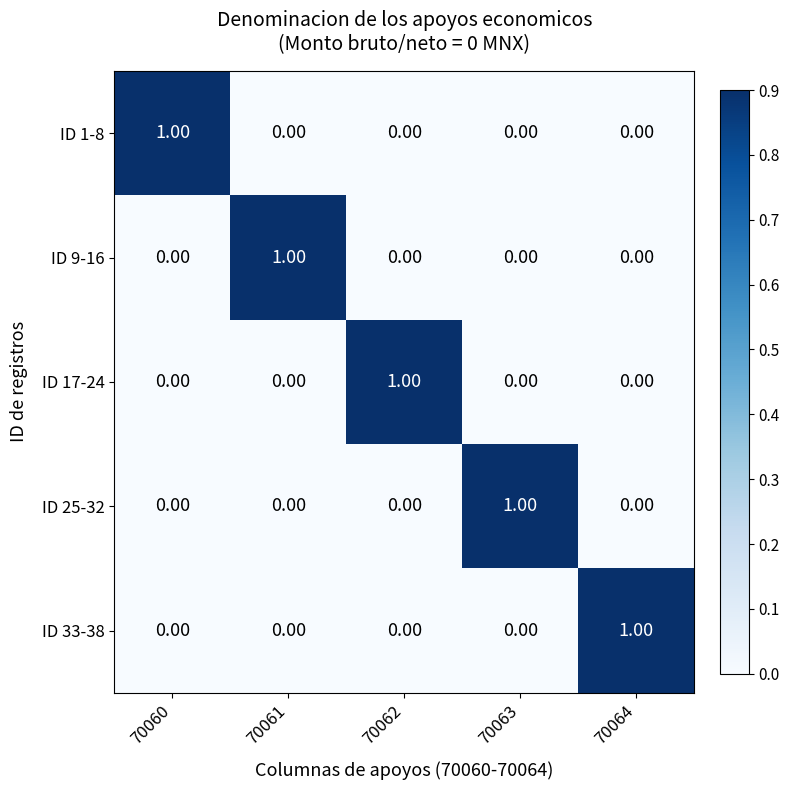

How many values in ID 33-38 are above zero?

1